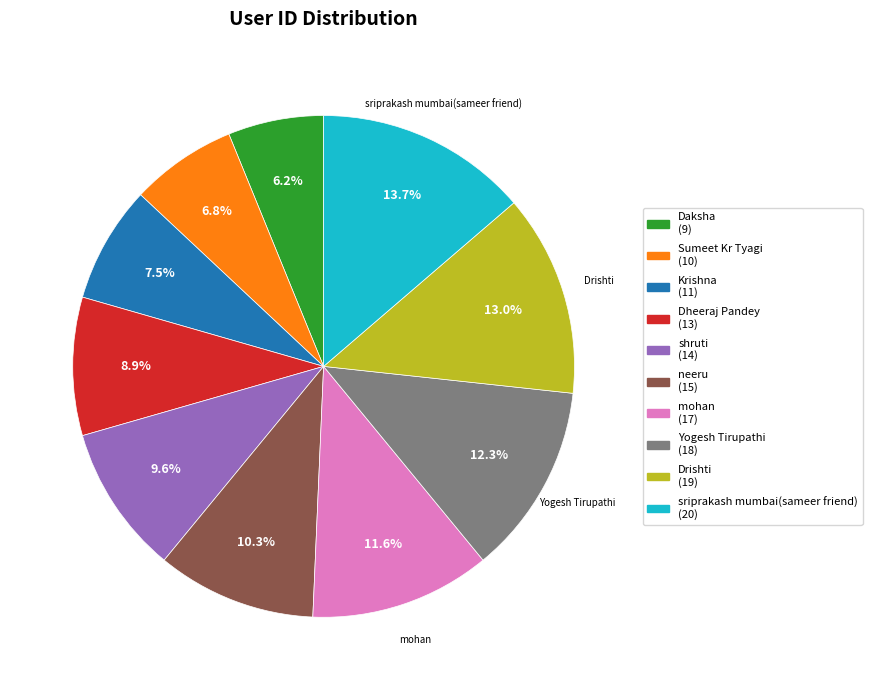

To the nearest percent, what is the difference between the largest and smallest slice percentages?

8%